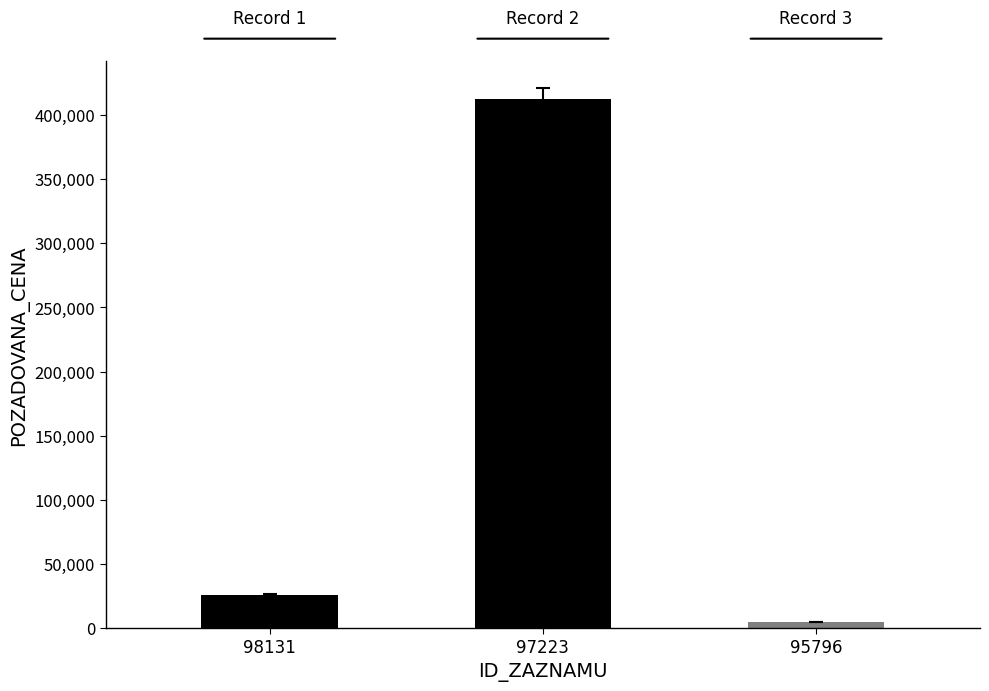

At which category does the chart reach its minimum across all series?

95796